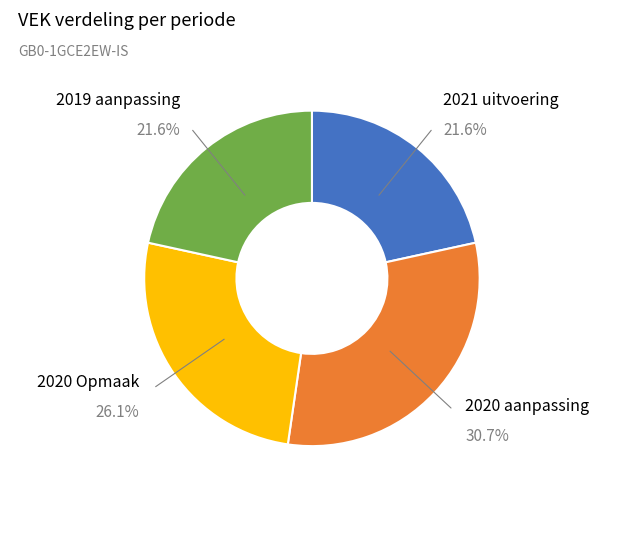

Does any single category account for the majority?

No